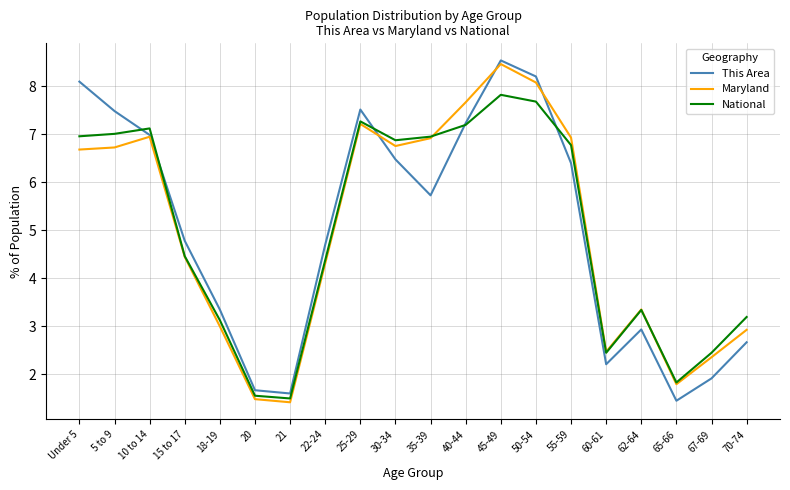

Is the value of Maryland at 21 greater than the value of National at 60-61?

No